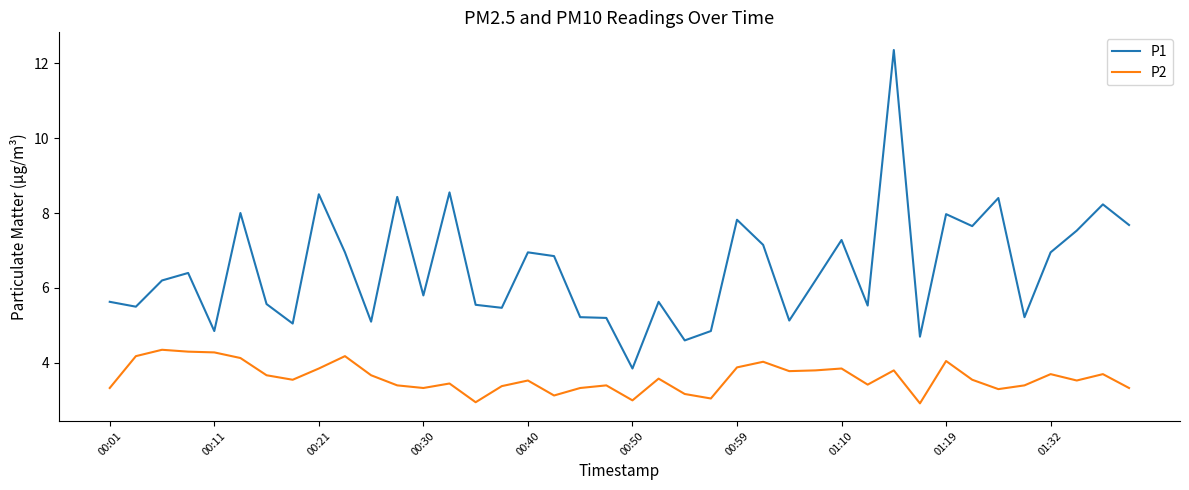

What is the difference between the maximum and minimum values in the P1 series?

8.5